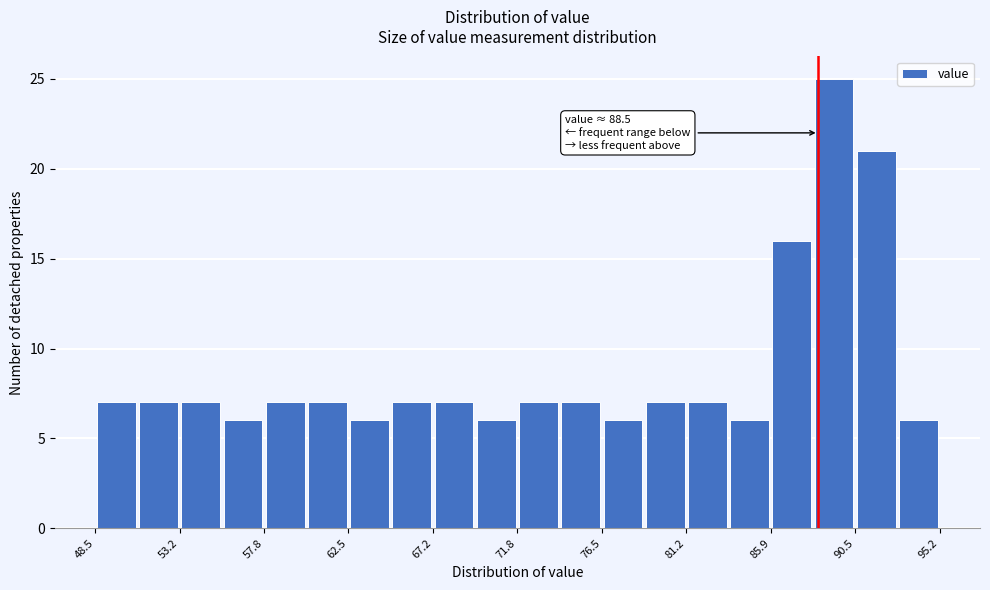

Over which range of the x-axis is the bar tallest?

88.0 to 90.5